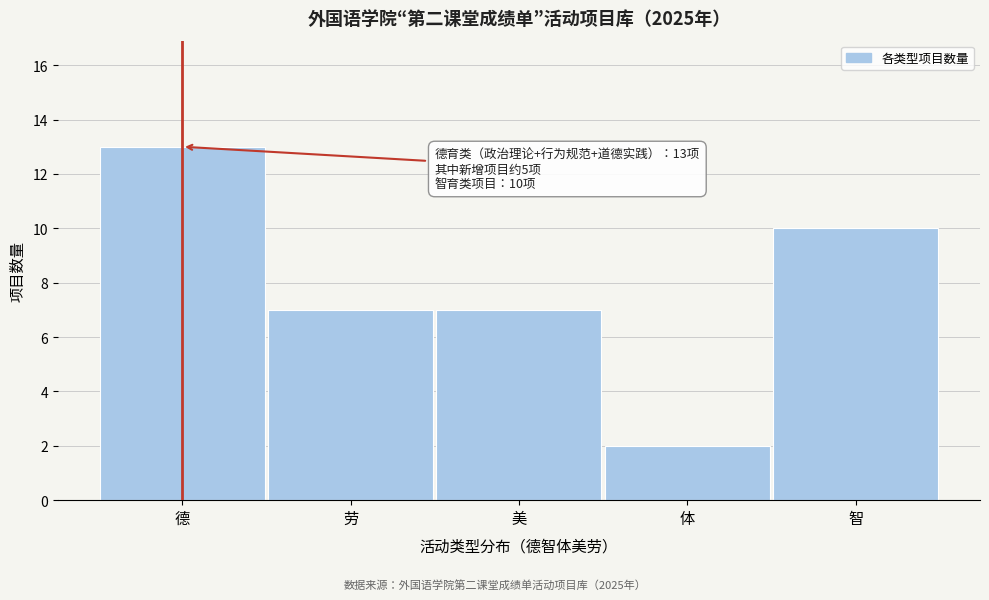

Reading right to left, what are all the values shown in this chart?

智=10	体=2	美=7	劳=7	德=13